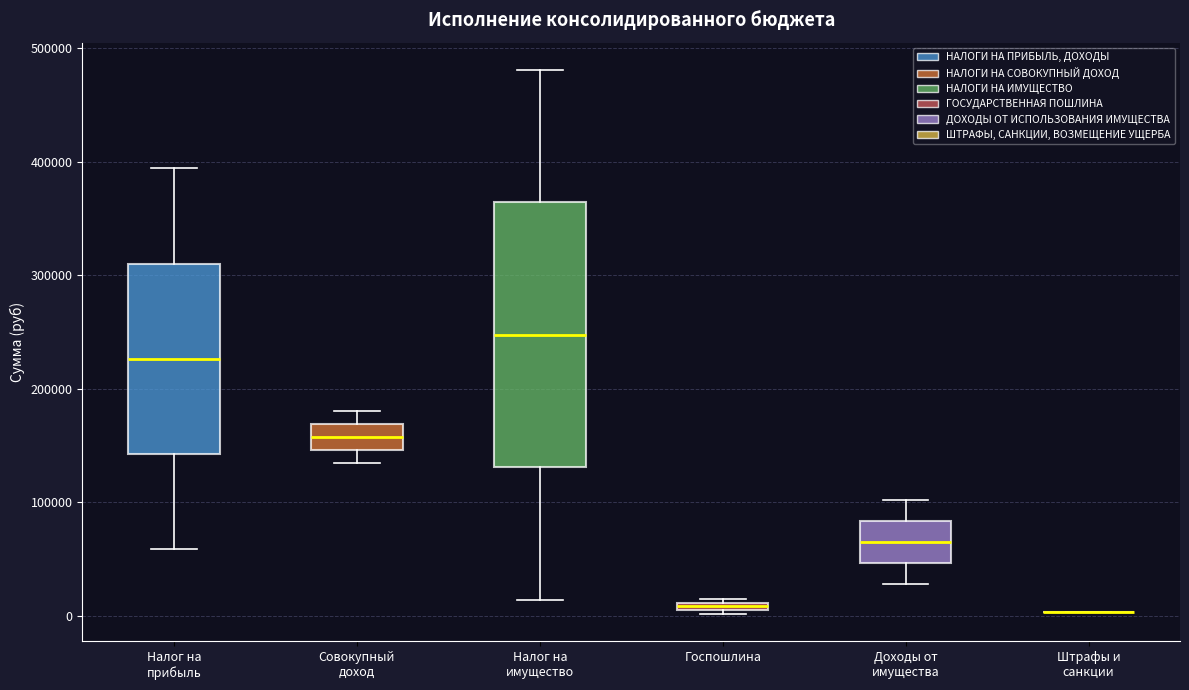

Where does the upper whisker of the box for Совокупный доход end on the y-axis? The values are not printed on the chart, so give them approximately, as read against the axis.

180000